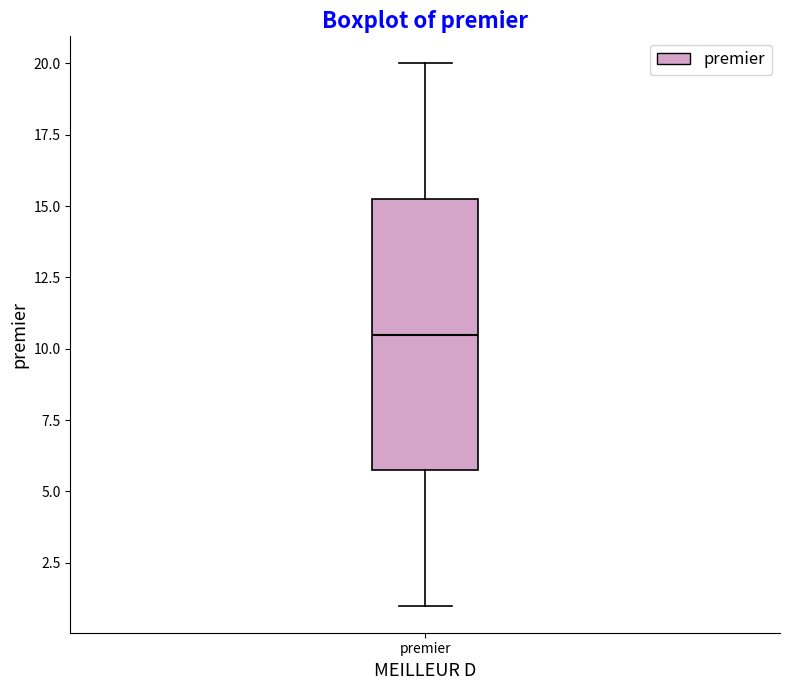

Transcribe this box plot: give where the median line is, the range the box spans, and where the two whiskers end, as read against the y-axis. The values are not printed on the chart, so give them approximately, as read against the axis.

median 10.5, box 6.0 to 15.5, whiskers 1.0 to 20.0